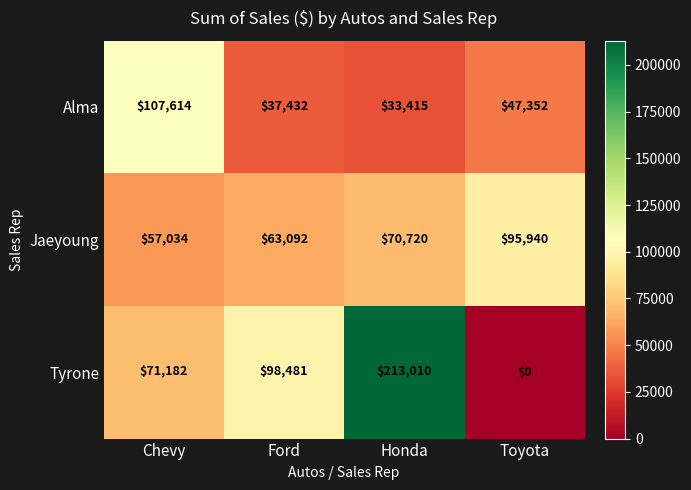

At how many categories does at least one series exceed 84621?

4